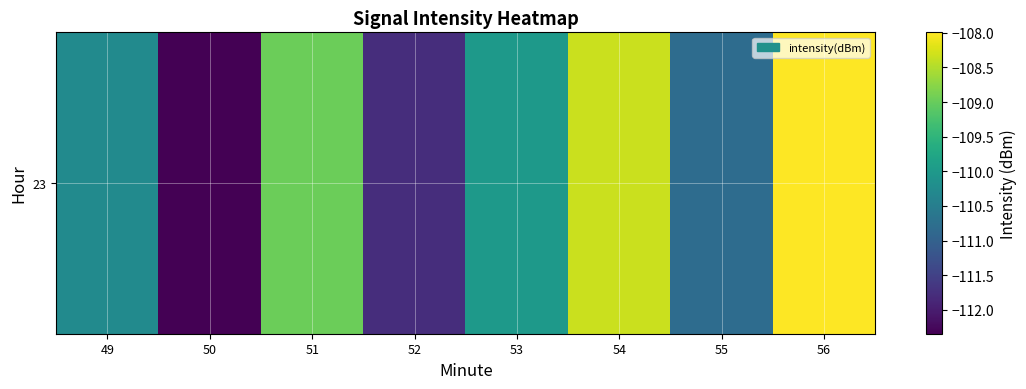

List the labels in order of value, smallest first.

50, 52, 55, 49, 53, 51, 54, 56